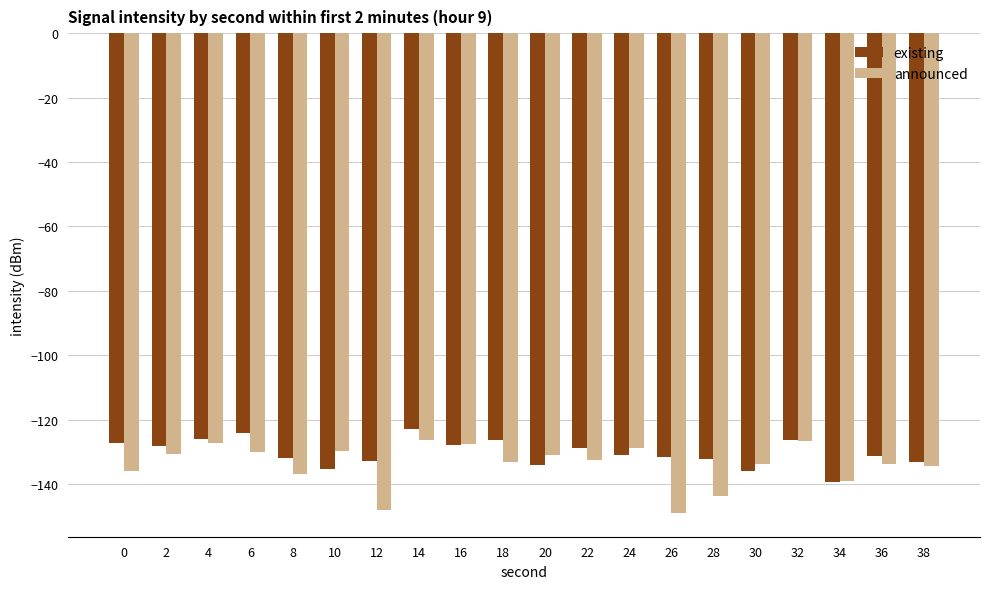

Read the existing value at 22.

-128.7